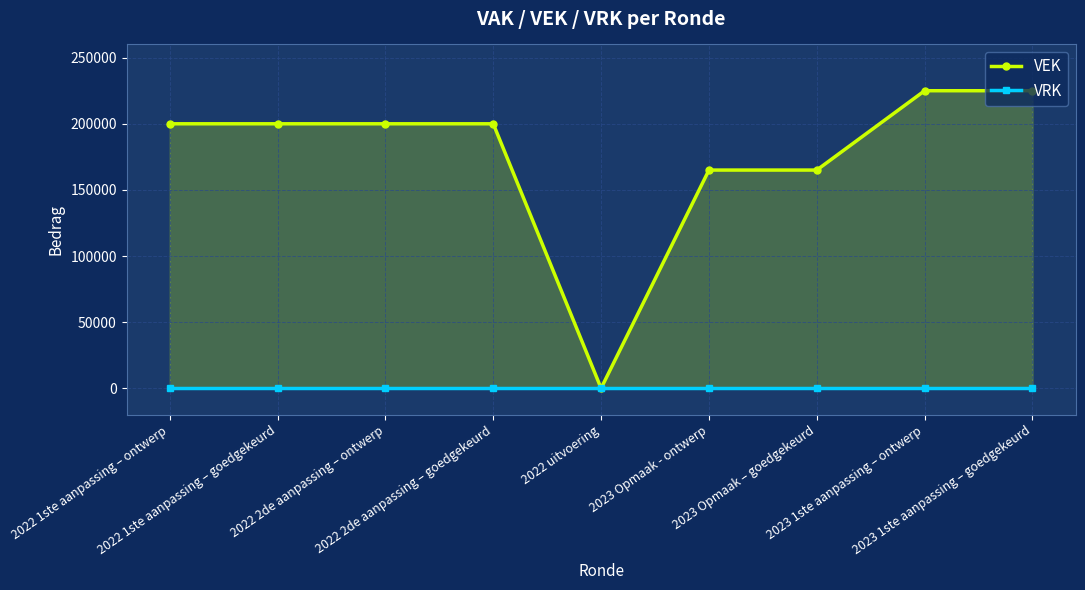

Is the value of VEK at 2023 1ste aanpassing – ontwerp greater than the value of VRK at 2023 Opmaak - ontwerp?

Yes